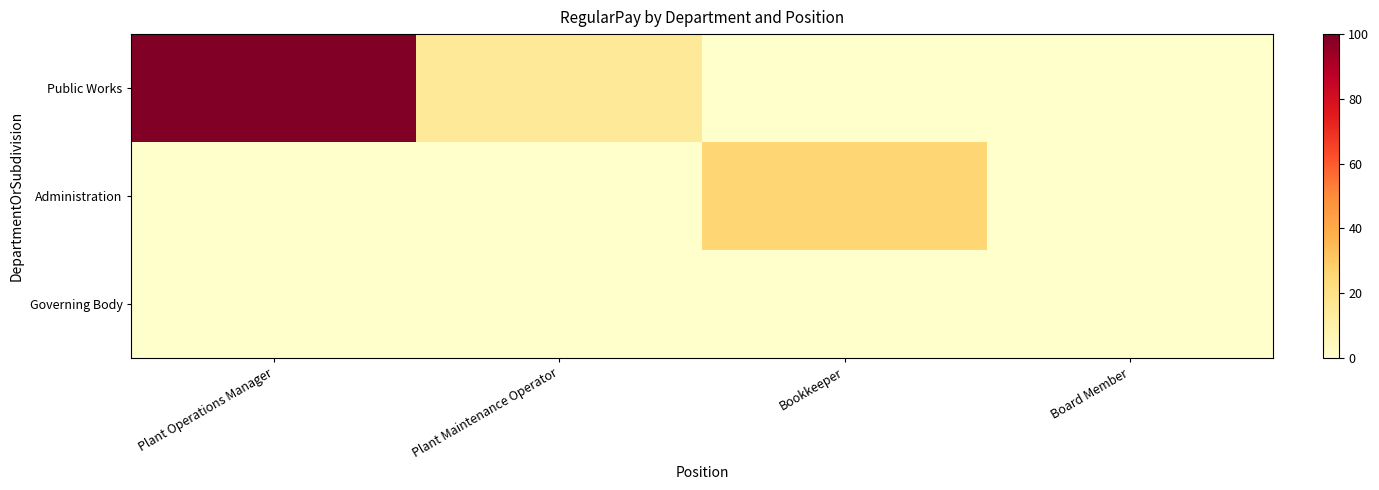

What is the greatest value displayed?

100.0